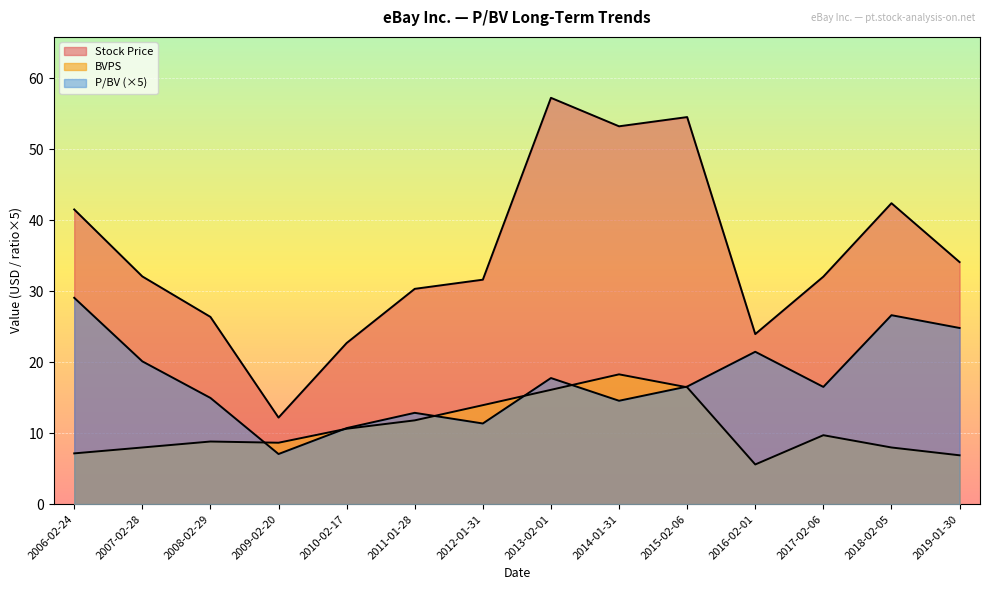

Between 2007-02-28 and 2018-02-05, which is larger?

2018-02-05